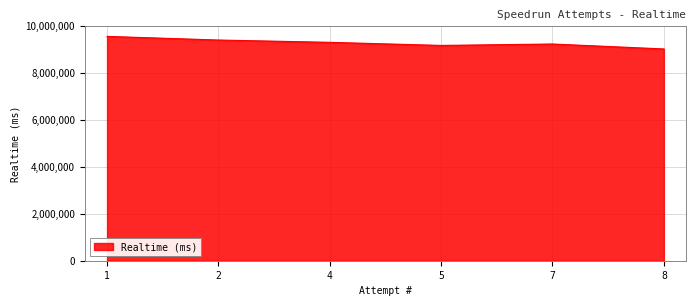

How many lines are shown in the chart?

1